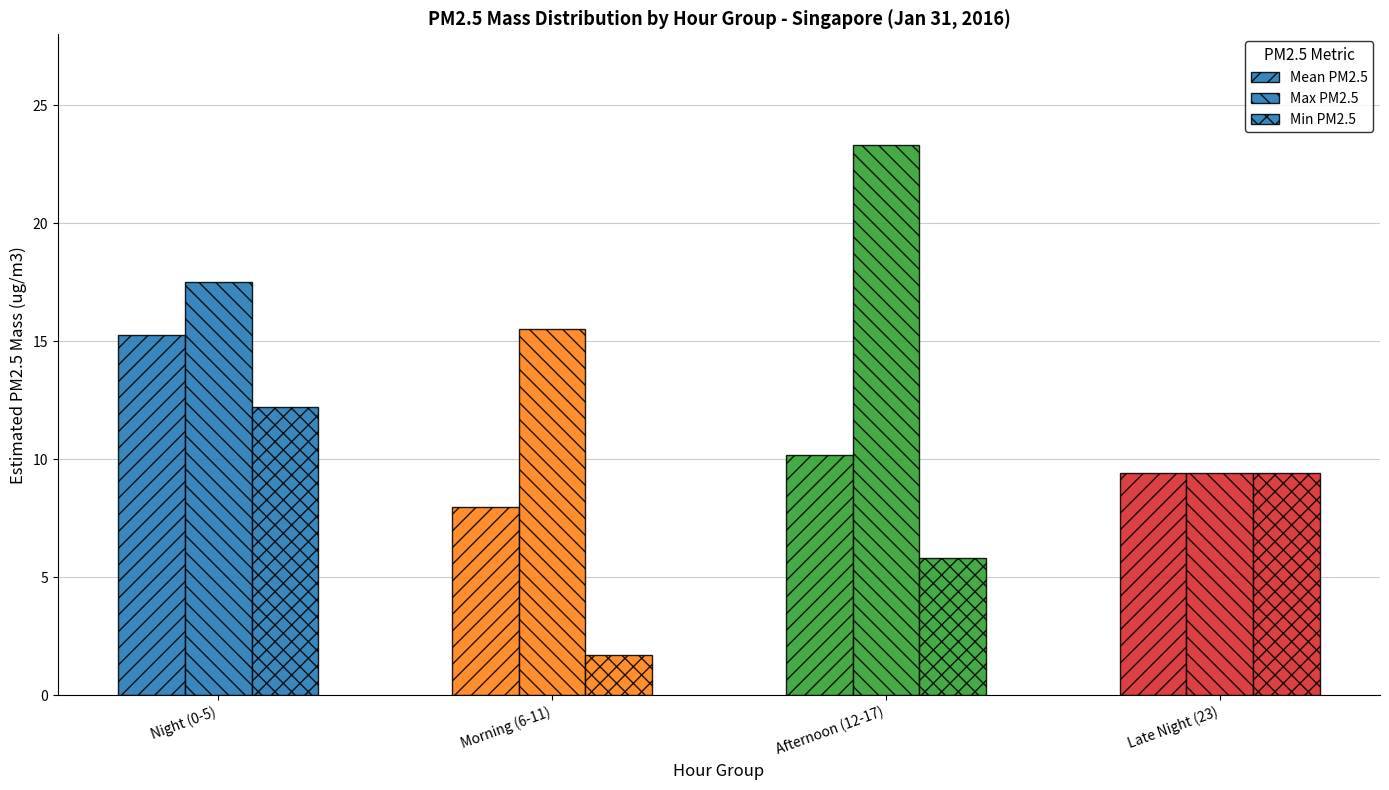

The value of Night (0-5) at Hour 5 is 27.6. True or false?

False